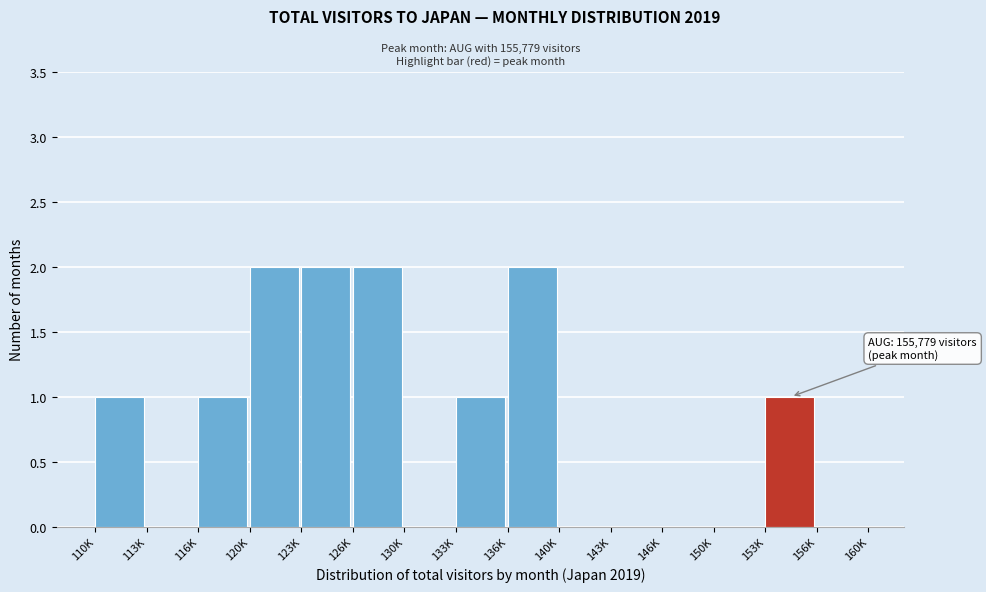

Reading left to right, list all the values displayed in this chart.

110K=1	113K=0	116K=1	120K=2	123K=2	126K=2	130K=0	133K=1	136K=2	140K=0	143K=0	146K=0	150K=0	153K=1	156K=0